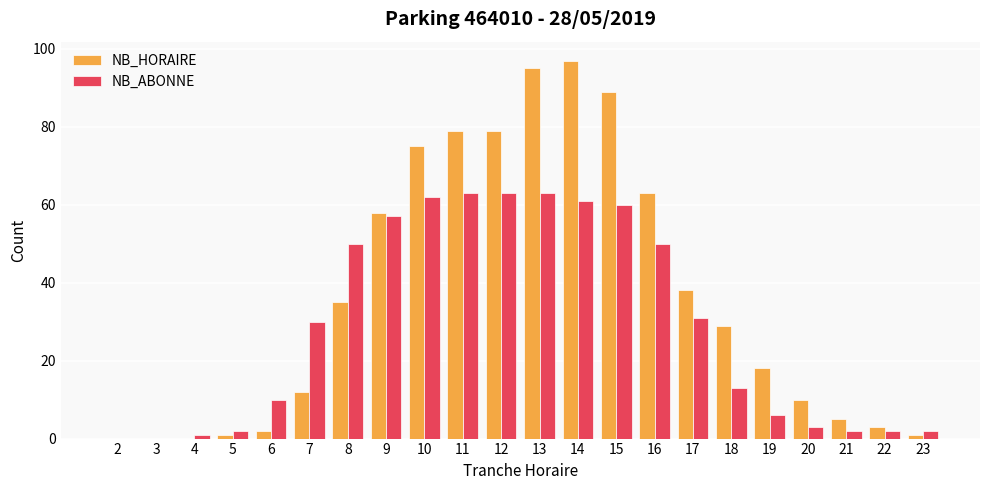

What is the maximum value for NB_HORAIRE?

97